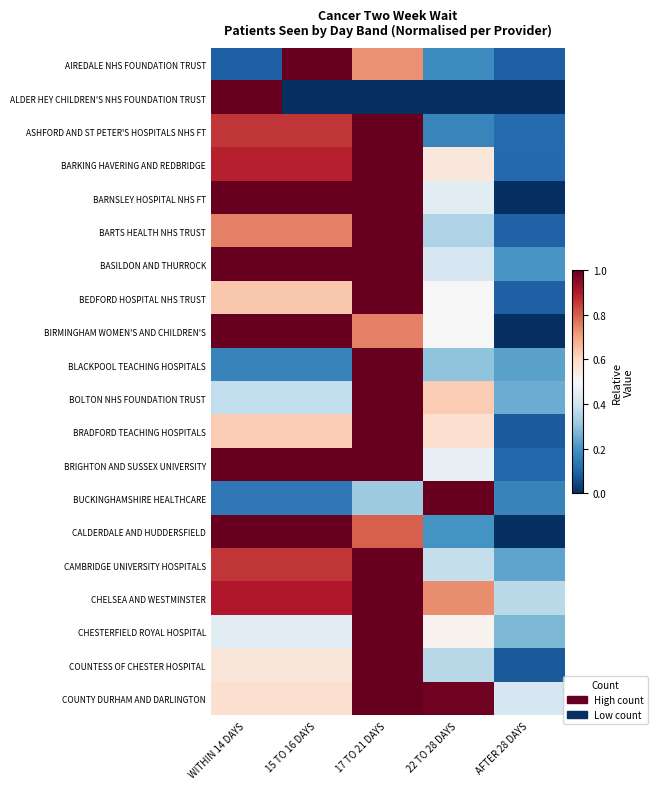

List the series in order of their peak value, highest first.

AIREDALE NHS FOUNDATION TRUST, ALDER HEY CHILDREN'S NHS FOUNDATION TRUST, ASHFORD AND ST PETER'S HOSPITALS NHS FT, BARKING HAVERING AND REDBRIDGE, BARNSLEY HOSPITAL NHS FT, BARTS HEALTH NHS TRUST, BASILDON AND THURROCK, BEDFORD HOSPITAL NHS TRUST, BIRMINGHAM WOMEN'S AND CHILDREN'S, BLACKPOOL TEACHING HOSPITALS, BOLTON NHS FOUNDATION TRUST, BRADFORD TEACHING HOSPITALS, BRIGHTON AND SUSSEX UNIVERSITY, BUCKINGHAMSHIRE HEALTHCARE, CALDERDALE AND HUDDERSFIELD, CAMBRIDGE UNIVERSITY HOSPITALS, CHELSEA AND WESTMINSTER, CHESTERFIELD ROYAL HOSPITAL, COUNTESS OF CHESTER HOSPITAL, COUNTY DURHAM AND DARLINGTON